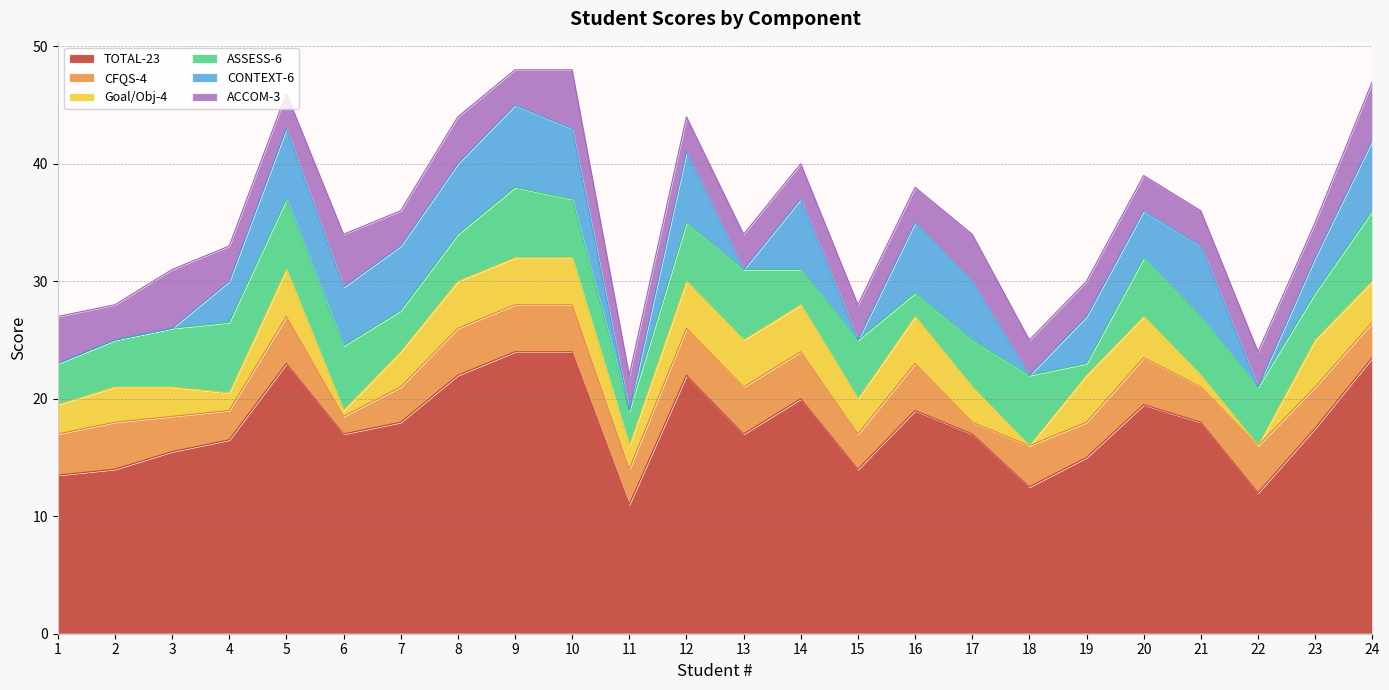

What is the total value across all series at 12?

44.0